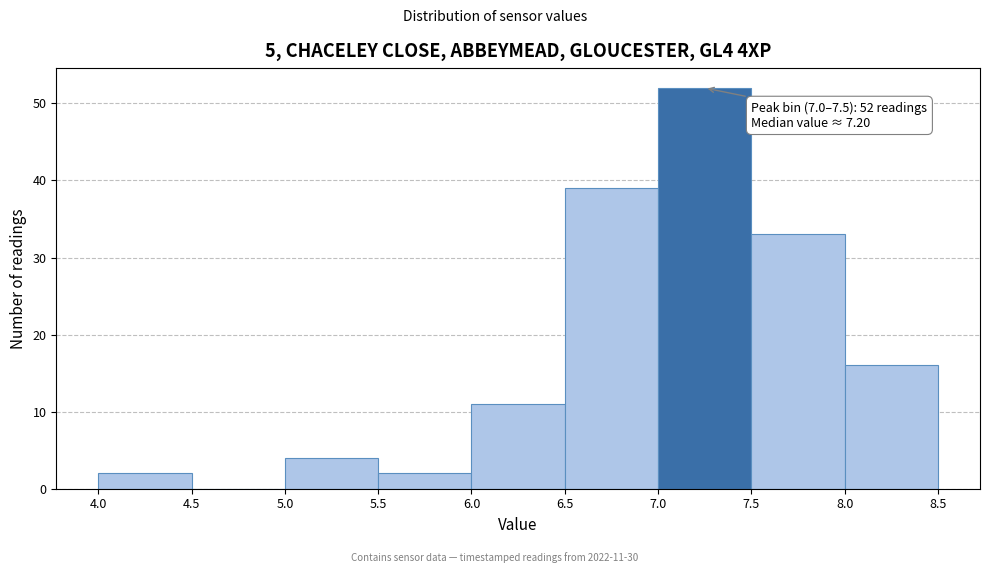

Which range on the x-axis has the tallest bar?

7.0 to 7.5